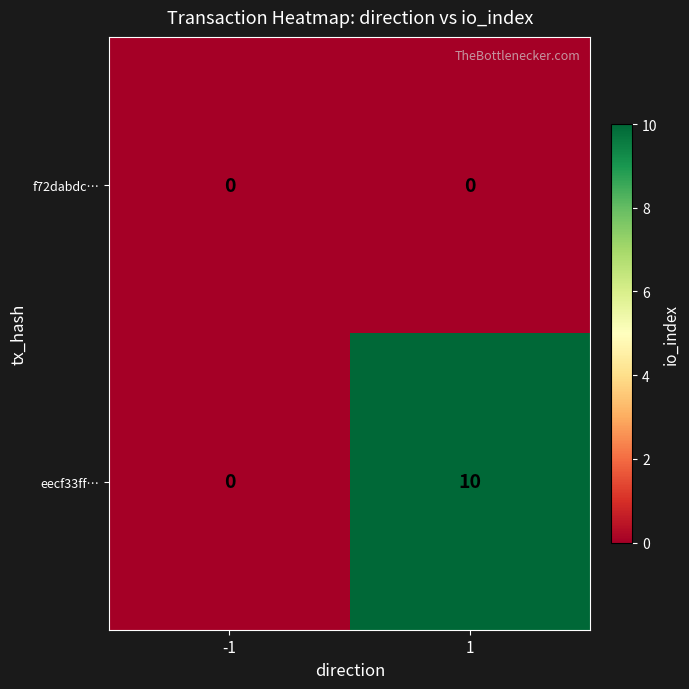

Which label corresponds to the largest value in the chart?

1